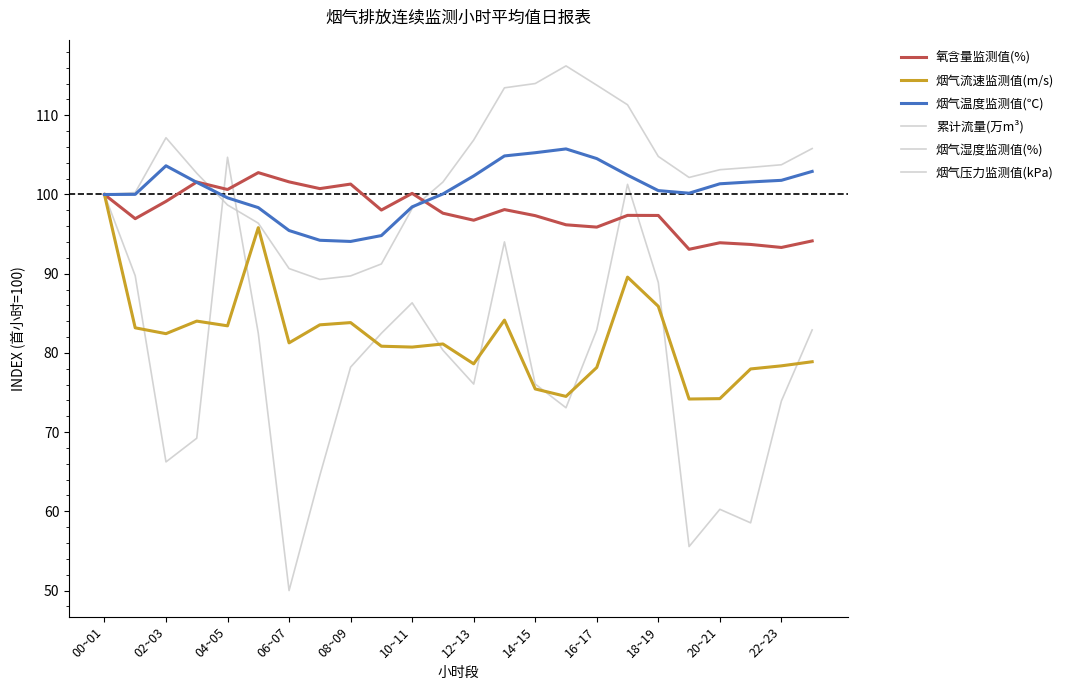

What is the maximum value shown in the chart?

116.2